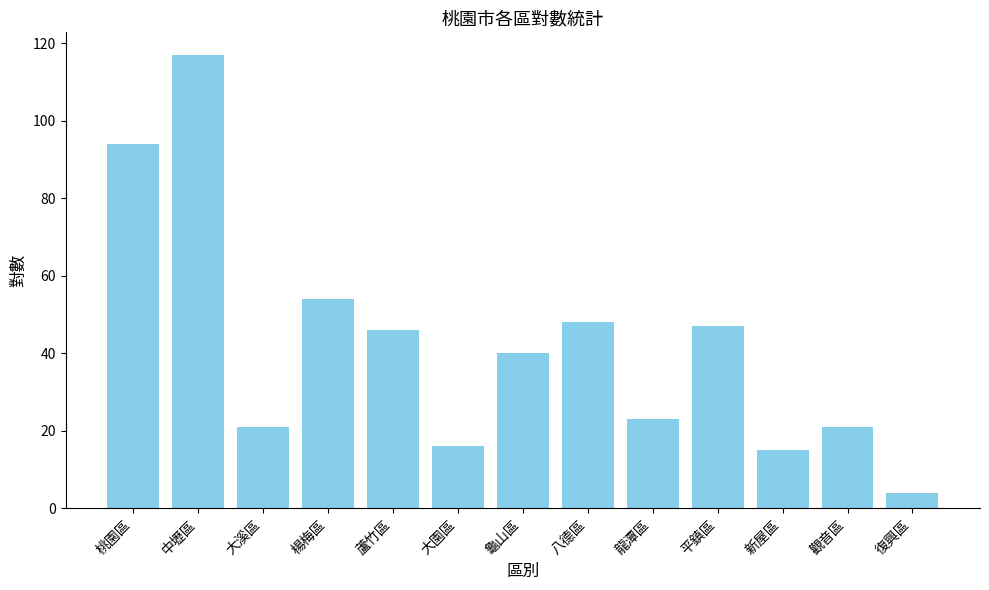

Reading left to right, what are all the values shown in this chart?

桃園區=94	中壢區=117	大溪區=21	楊梅區=54	蘆竹區=46	大園區=16	龜山區=40	八德區=48	龍潭區=23	平鎮區=47	新屋區=15	觀音區=21	復興區=4